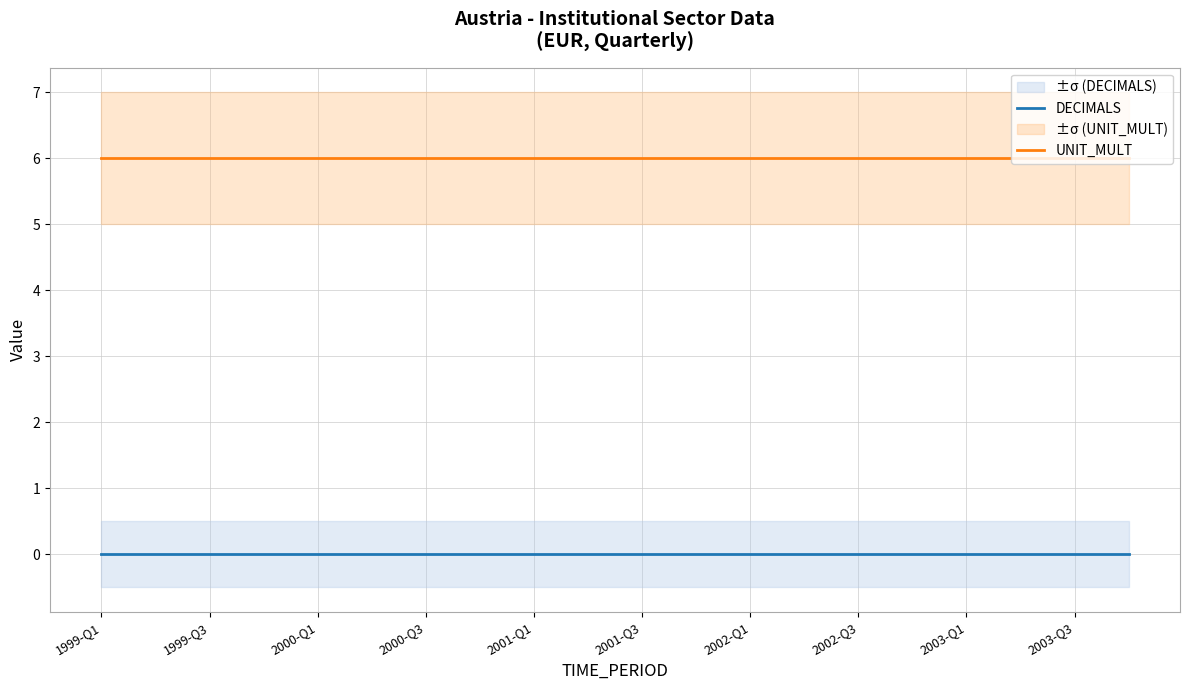

The DECIMALS series shows 0 at 2001-Q1. True or false?

True